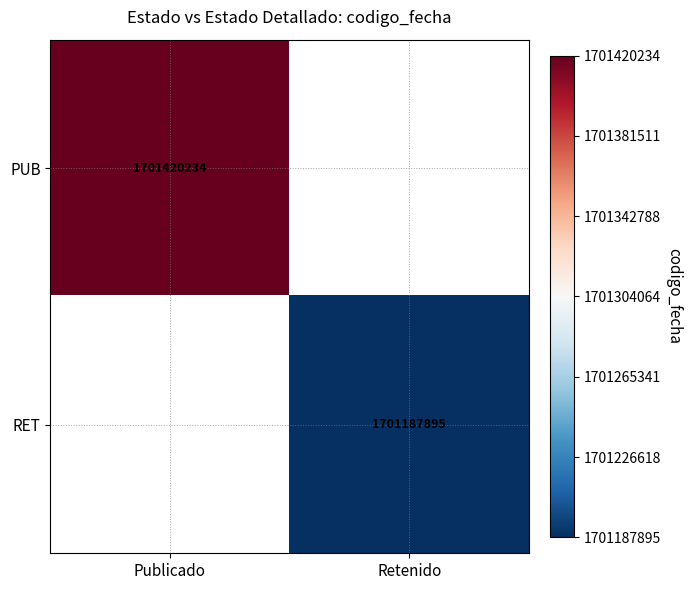

The RET series shows 1701187895 at Retenido. True or false?

True